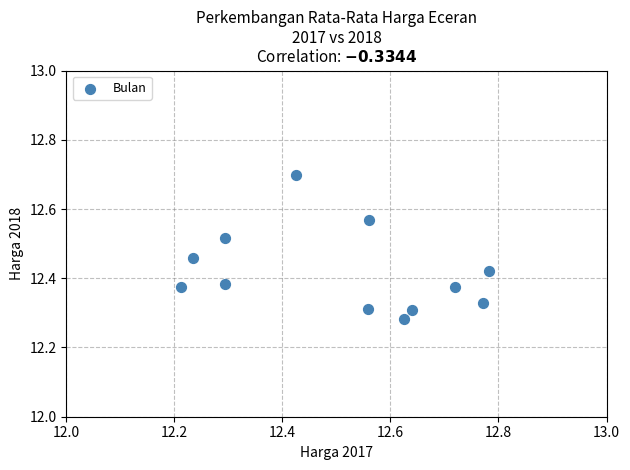

What is the range of Y values (max minus min)?

0.4